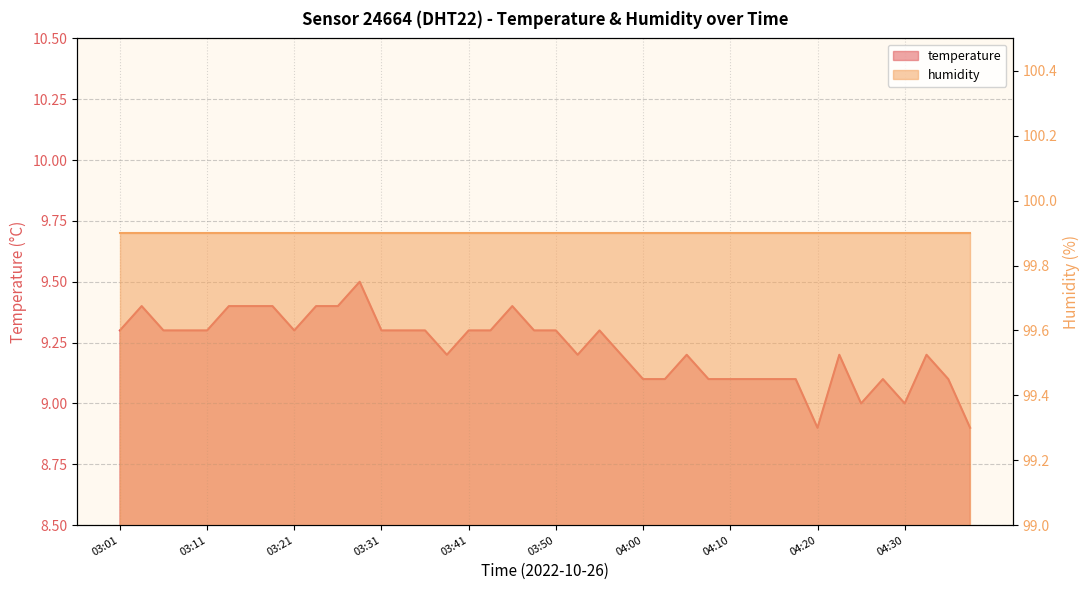

Reading left to right, what are all the values shown in this chart?

9.3	9.4	9.3	9.3	9.3	9.4	9.4	9.4	9.3	9.4	9.4	9.5	9.3	9.3	9.3	9.2	9.3	9.3	9.4	9.3	9.3	9.2	9.3	9.2	9.1	9.1	9.2	9.1	9.1	9.1	9.1	9.1	8.9	9.2	9.0	9.1	9.0	9.2	9.1	8.9